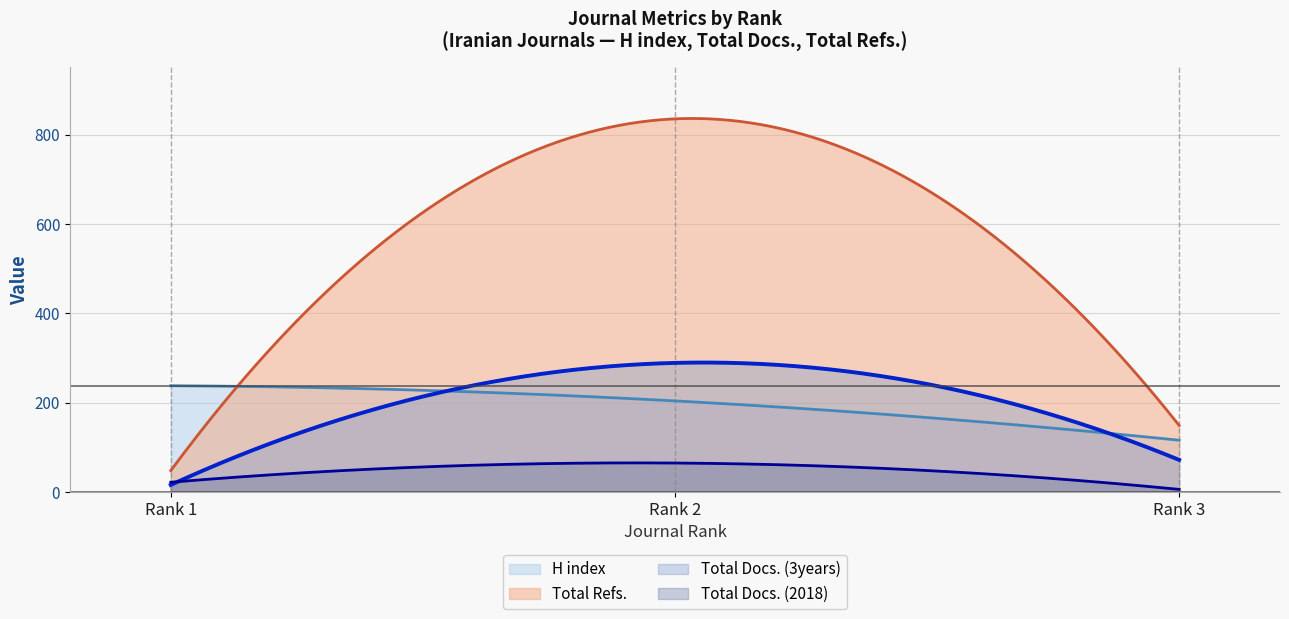

What is the spread (max minus min) of values at Rank 1?

222.0